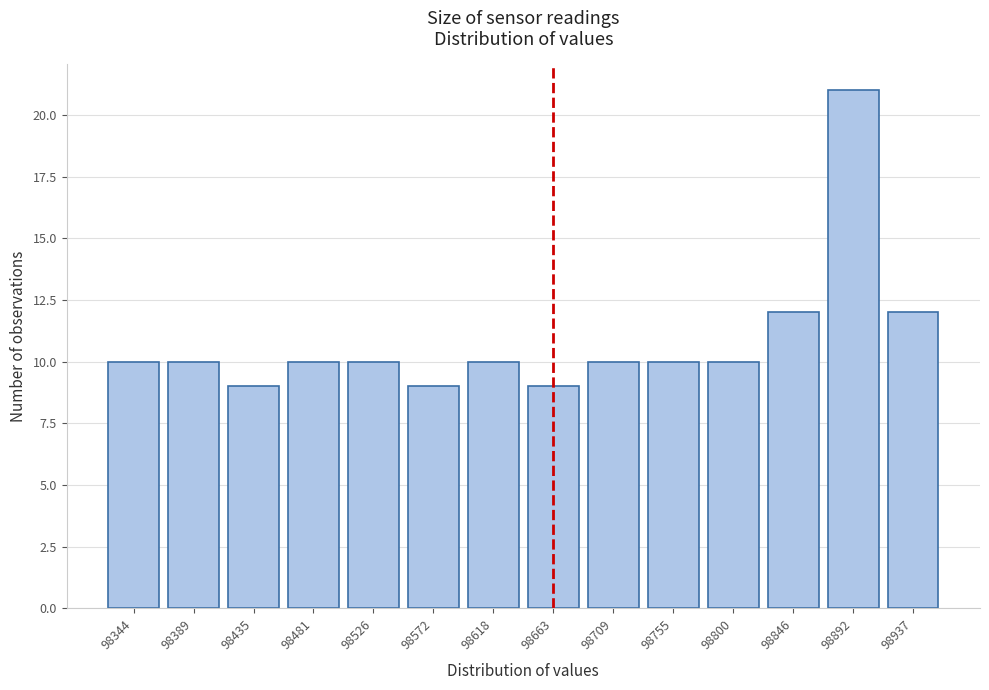

Reading left to right, transcribe all the data shown in this chart.

98344=10	98389=10	98435=9	98481=10	98526=10	98572=9	98618=10	98663=9	98709=10	98755=10	98800=10	98846=12	98892=21	98937=12